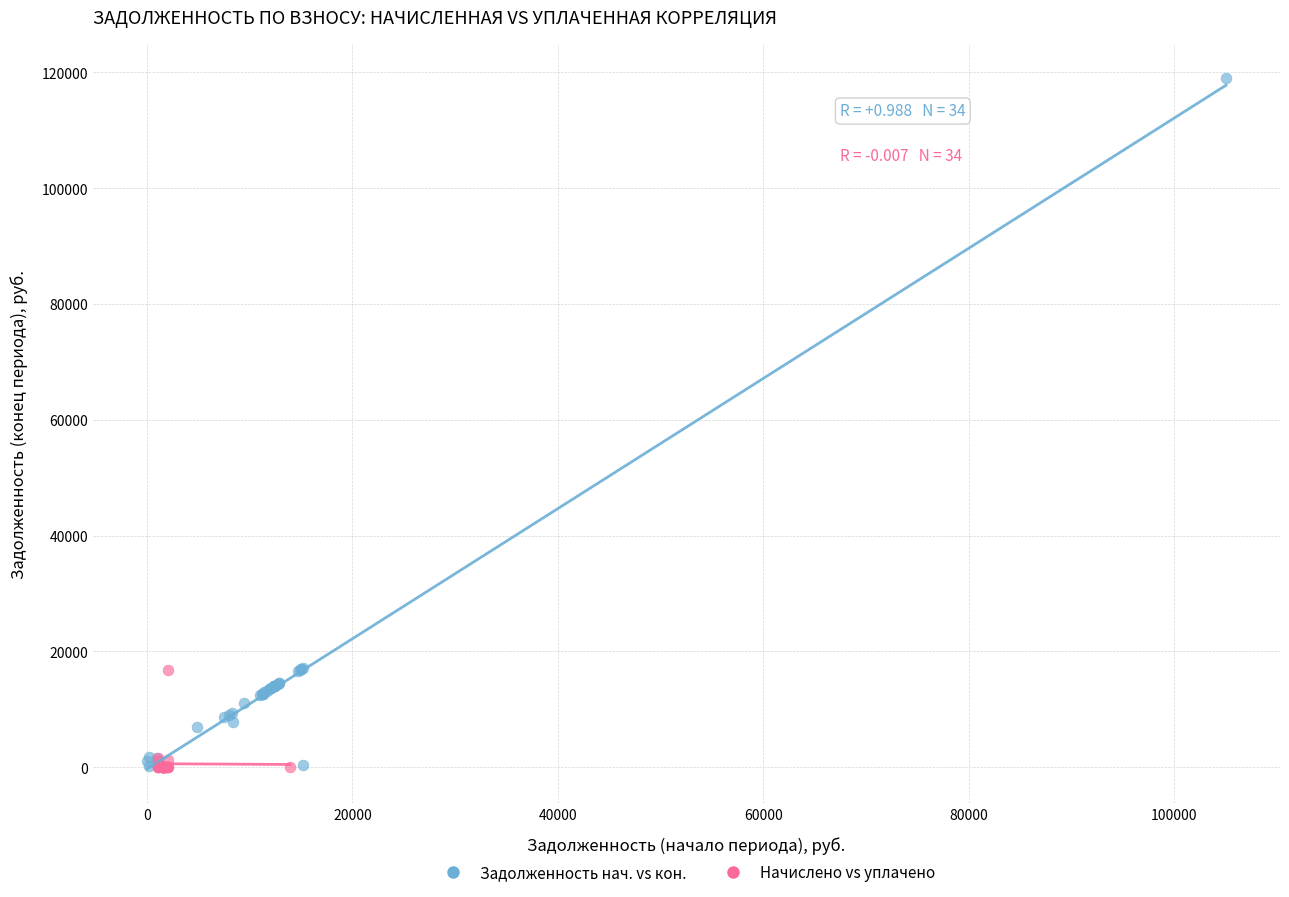

Which series has the largest Y range (max minus min)?

Задолженность нач. vs кон.